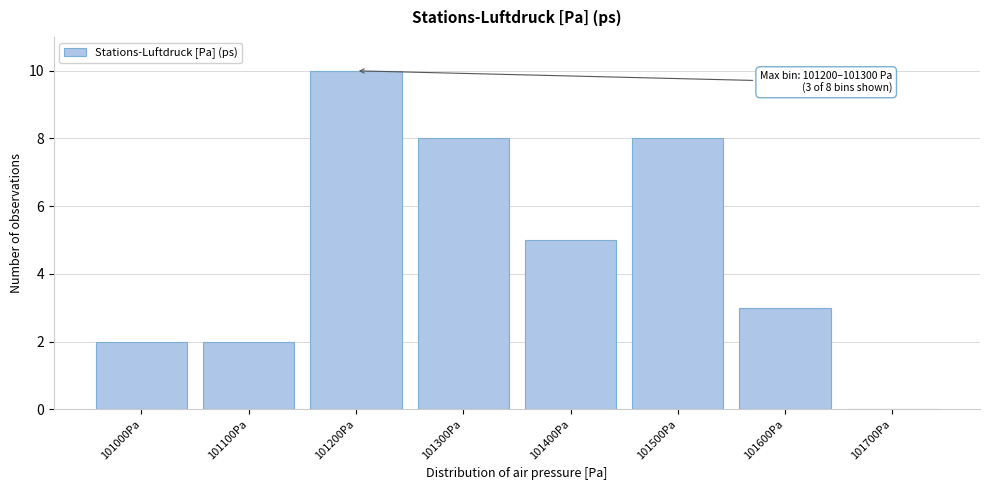

Reading left to right, extract all data points from this chart.

101000Pa=2	101100Pa=2	101200Pa=10	101300Pa=8	101400Pa=5	101500Pa=8	101600Pa=3	101700Pa=0